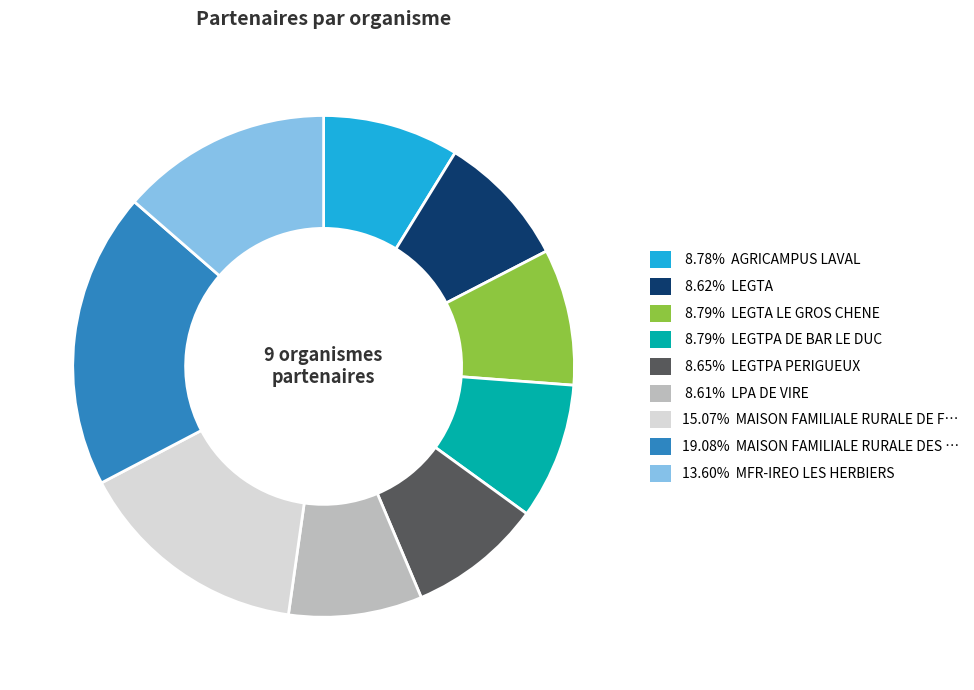

Is there a majority slice in this chart?

No